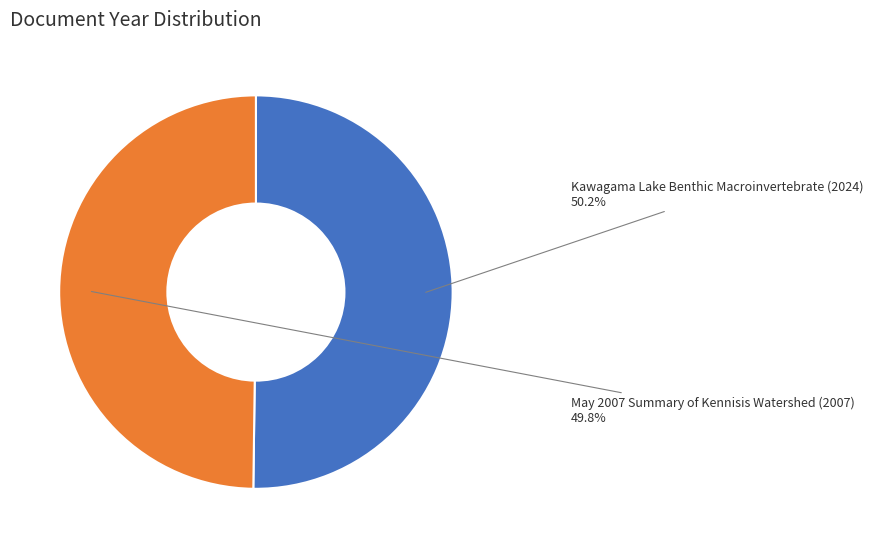

How many segments does this pie chart have?

2